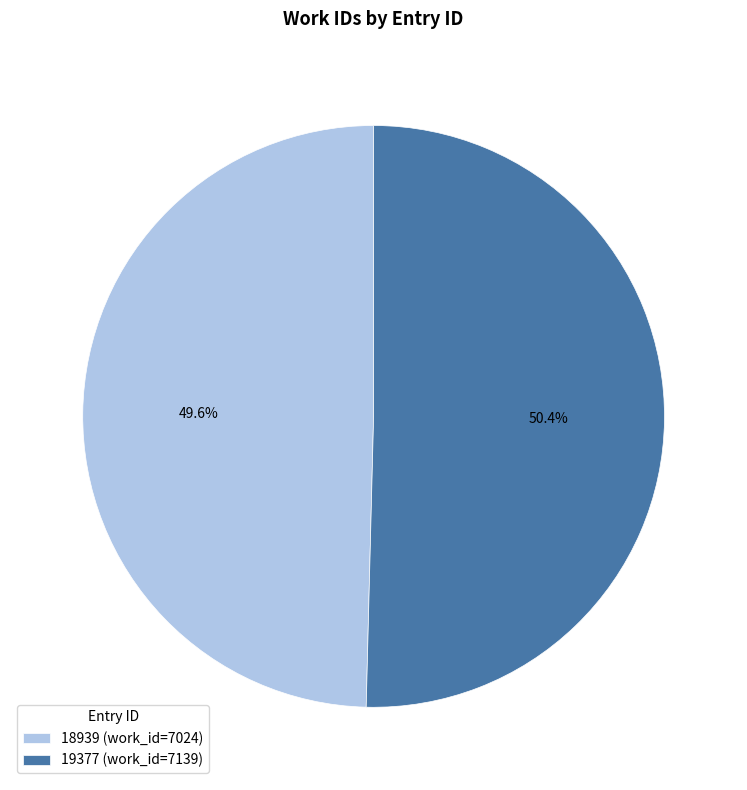

Count the number of slices in the pie.

2